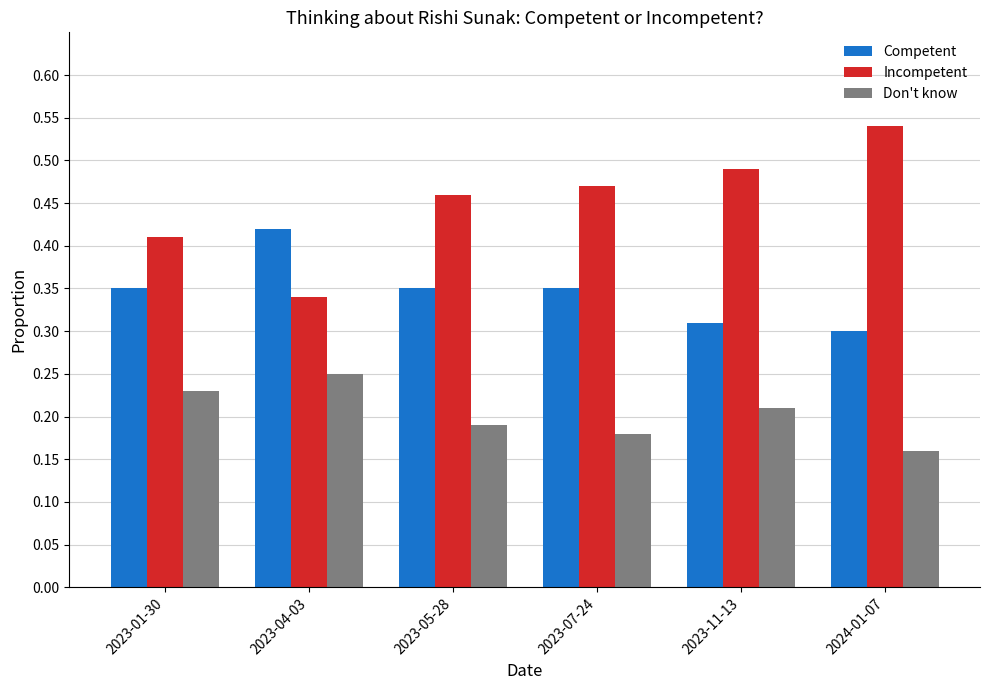

Which series has the widest spread of values?

Incompetent